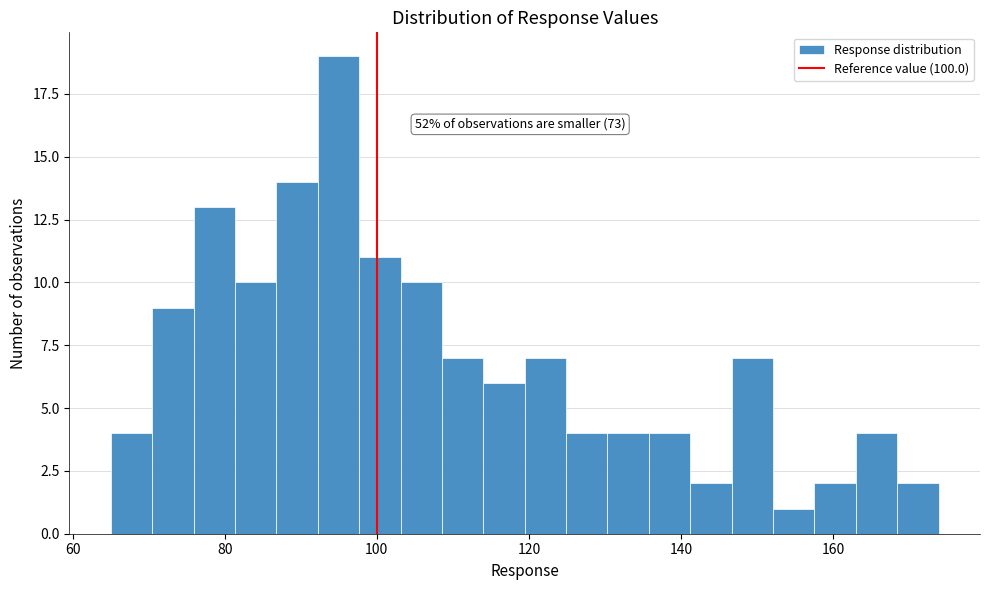

Around what value on the x-axis is the tallest bar? Give the approximate position of its centre, as read against the axis.

94